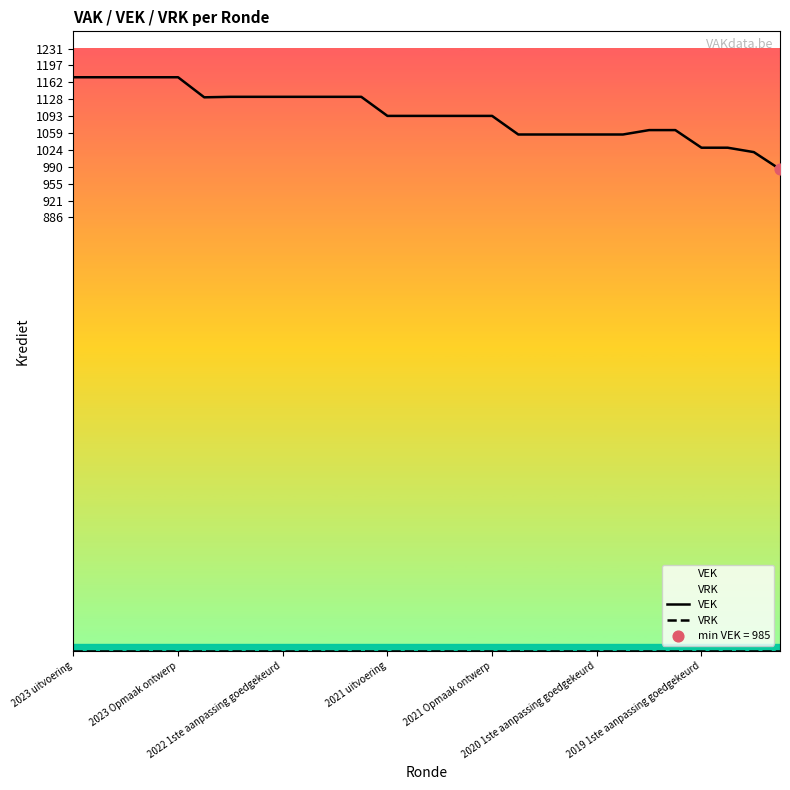

Which series contains the lowest Y value?

VRK